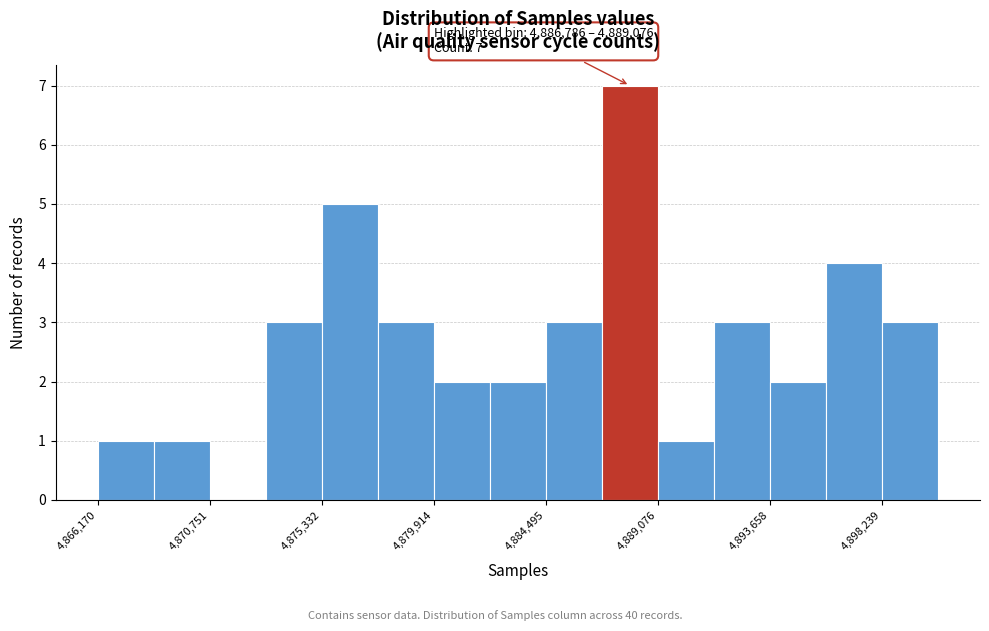

Which range on the x-axis has the tallest bar?

4887000 to 4889000